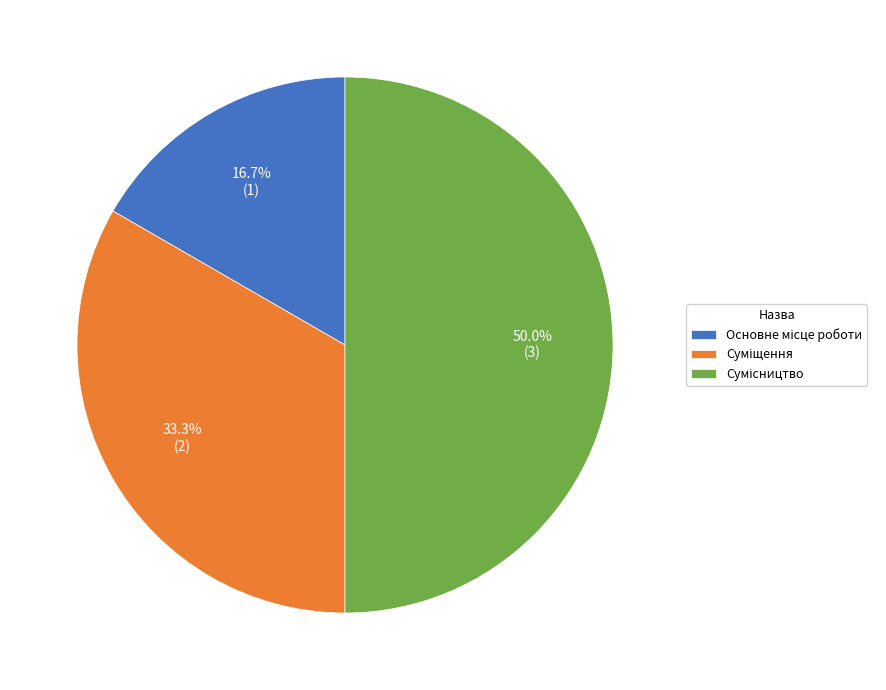

Is there any slice that represents more than half of the pie?

No